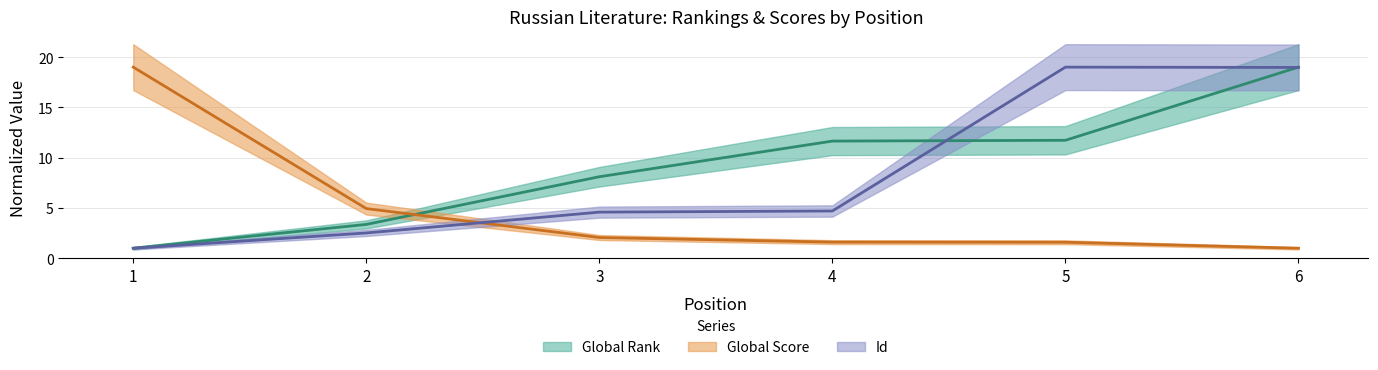

Reading right to left, transcribe all the data shown in this chart.

Global Rank: 6=19.0	5=11.7	4=11.6	3=8.1	2=3.4	1=1.0
Global Score: 6=1.0	5=1.6	4=1.6	3=2.1	2=4.9	1=19.0
Id: 6=19.0	5=19.0	4=4.7	3=4.6	2=2.5	1=1.0